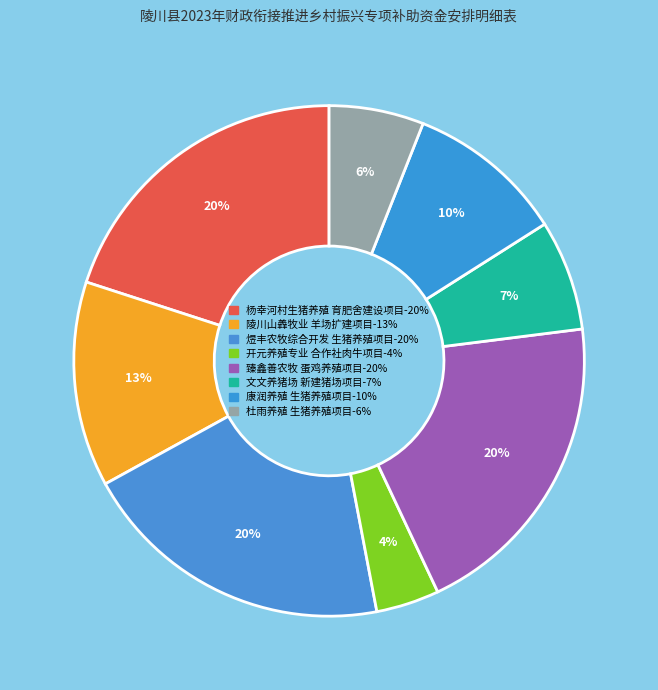

How many segments does this pie chart have?

8